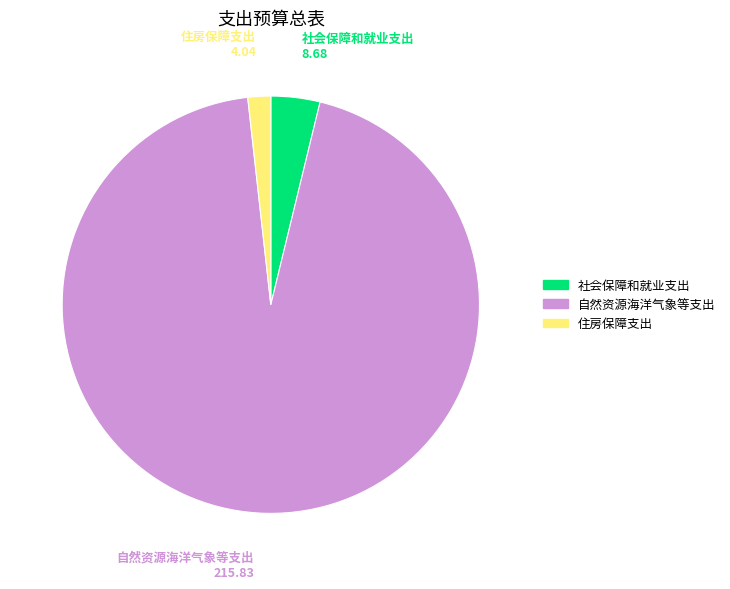

Is there a majority slice in this chart?

Yes